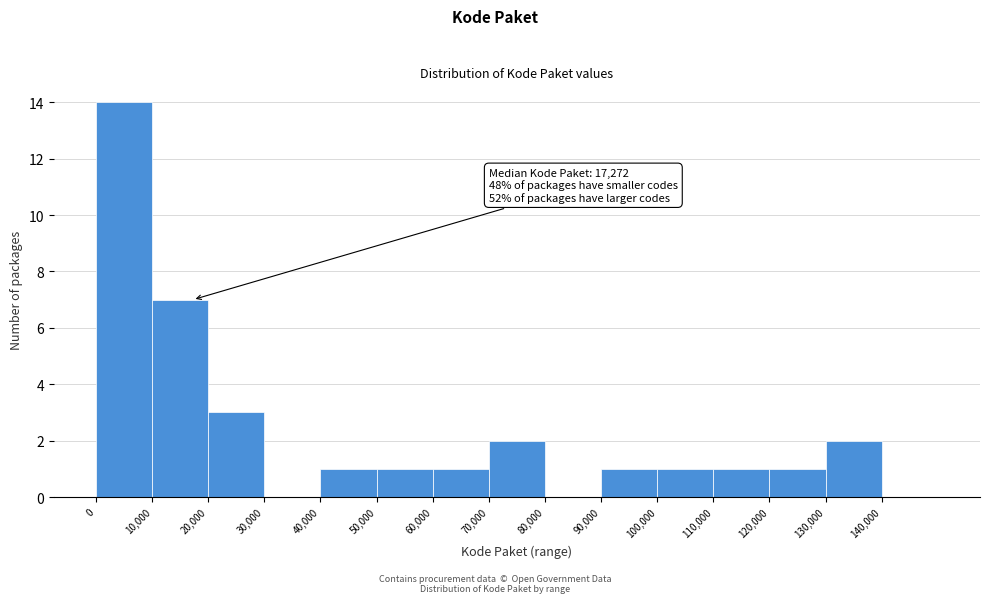

Over which range of the x-axis is the bar tallest?

0 to 10000